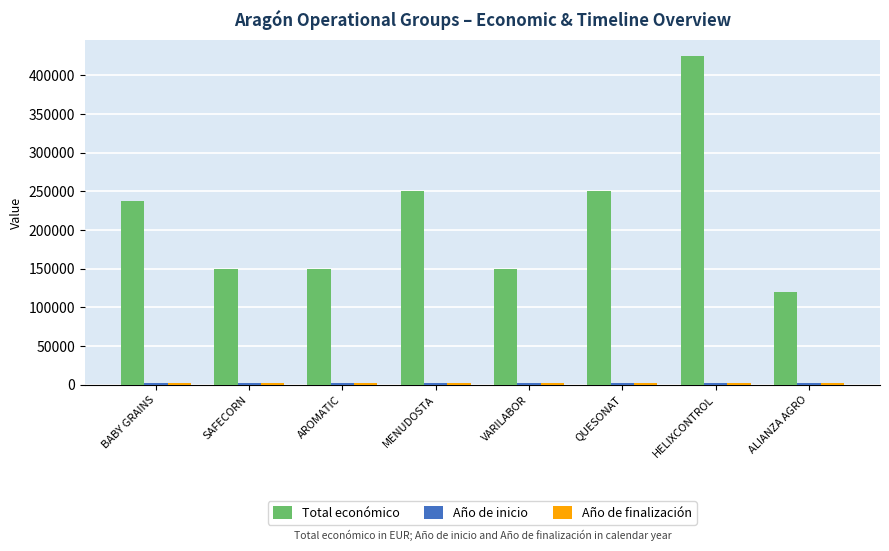

Between BABY GRAINS and AROMATIC, which series saw the biggest shift?

Total económico